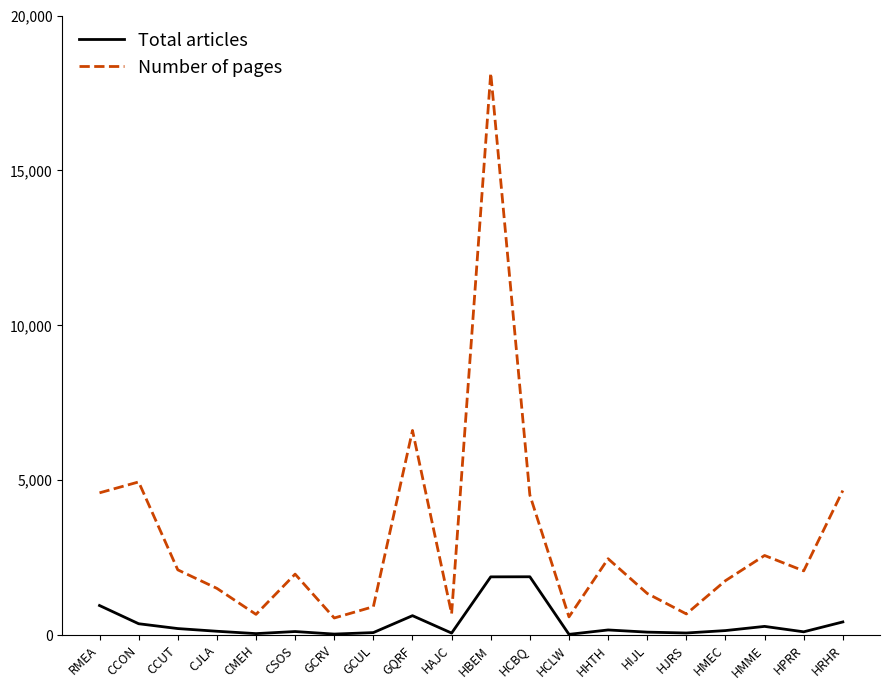

What is the greatest value displayed?

18142